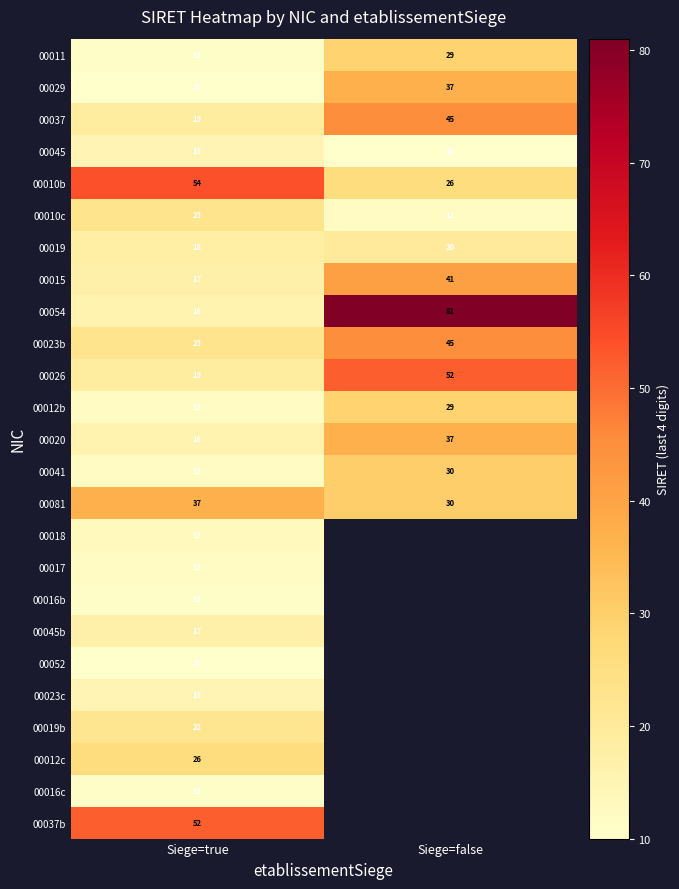

What is the sum of all 00081 values?

67